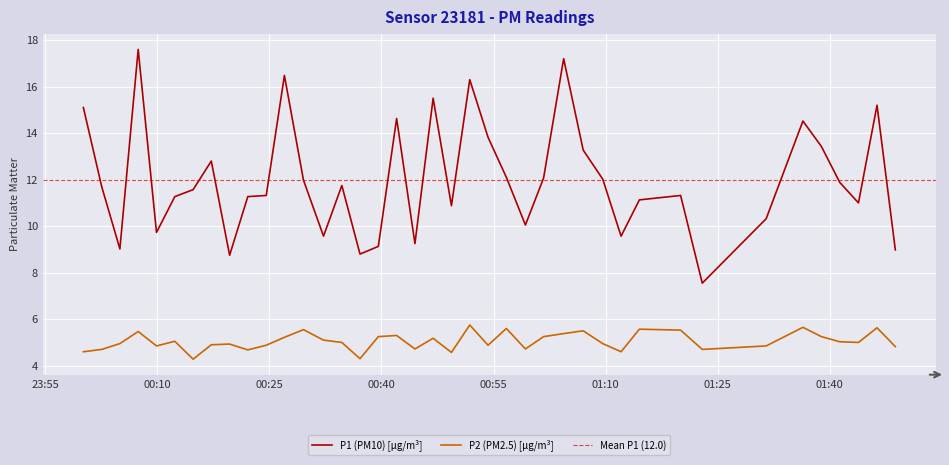

Rank the categories by P1 value from highest to lowest.

2022-08-02T00:07:27, 2022-08-02T01:04:23, 2022-08-02T00:27:01, 2022-08-02T00:51:49, 2022-08-02T00:46:55, 2022-08-02T01:46:19, 2022-08-02T00:00:07, 2022-08-02T00:42:02, 2022-08-02T01:36:24, 2022-08-02T00:54:16, 2022-08-02T01:38:52, 2022-08-02T01:07:00, 2022-08-02T00:17:14, 2022-08-02T00:56:43, 2022-08-02T01:01:42, 2022-08-02T01:09:37, 2022-08-02T00:29:34, 2022-08-02T01:41:20, 2022-08-02T00:34:42, 2022-08-02T00:02:34, 2022-08-02T00:14:48, 2022-08-02T00:24:35, 2022-08-02T01:20:02, 2022-08-02T00:12:21, 2022-08-02T00:22:07, 2022-08-02T01:14:31, 2022-08-02T01:43:50, 2022-08-02T00:49:22, 2022-08-02T01:31:29, 2022-08-02T00:59:16, 2022-08-02T00:09:54, 2022-08-02T00:32:15, 2022-08-02T01:12:04, 2022-08-02T00:44:29, 2022-08-02T00:39:35, 2022-08-02T00:05:00, 2022-08-02T01:48:46, 2022-08-02T00:37:08, 2022-08-02T00:19:41, 2022-08-02T01:22:56